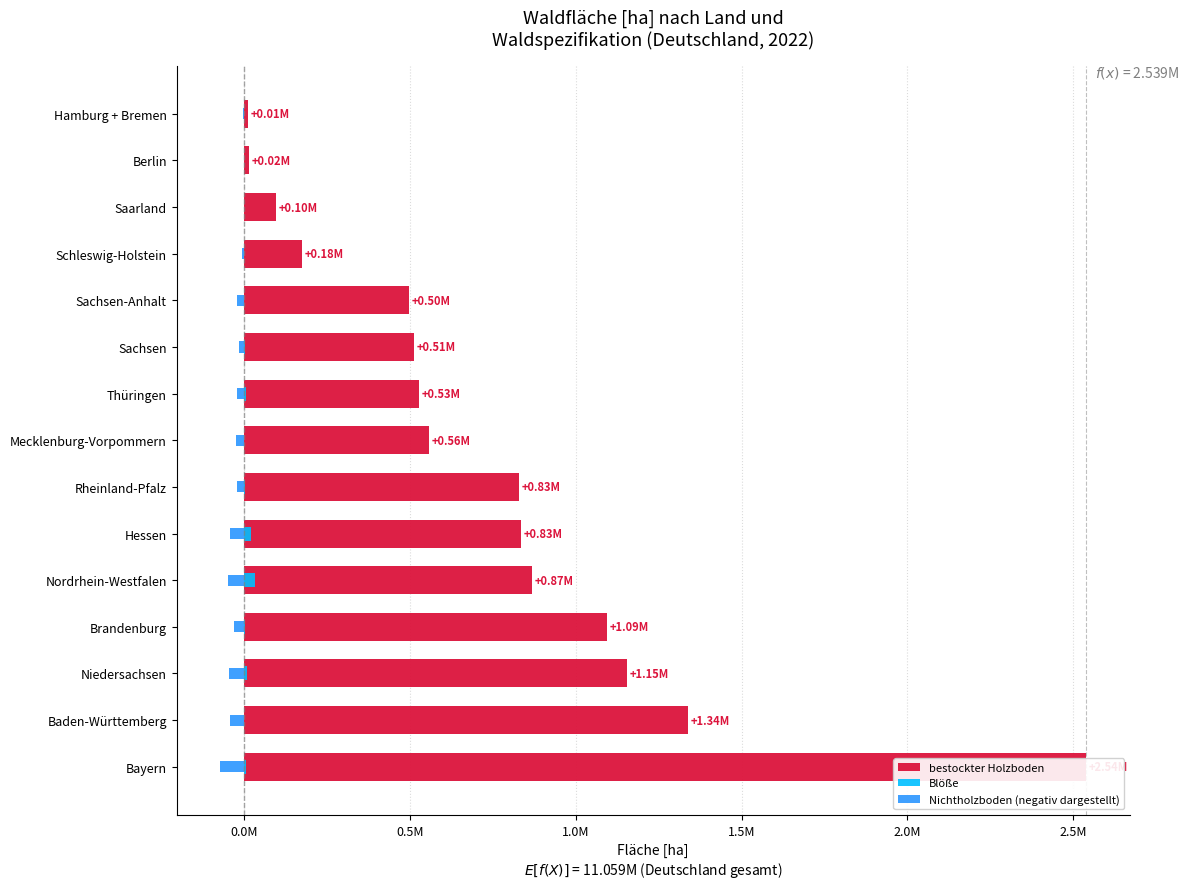

How many groups of bars are there?

15